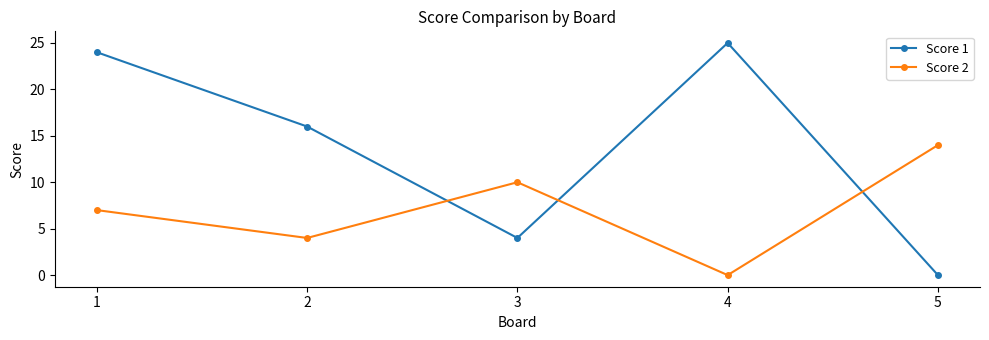

What is the total value across all series at 4?

25